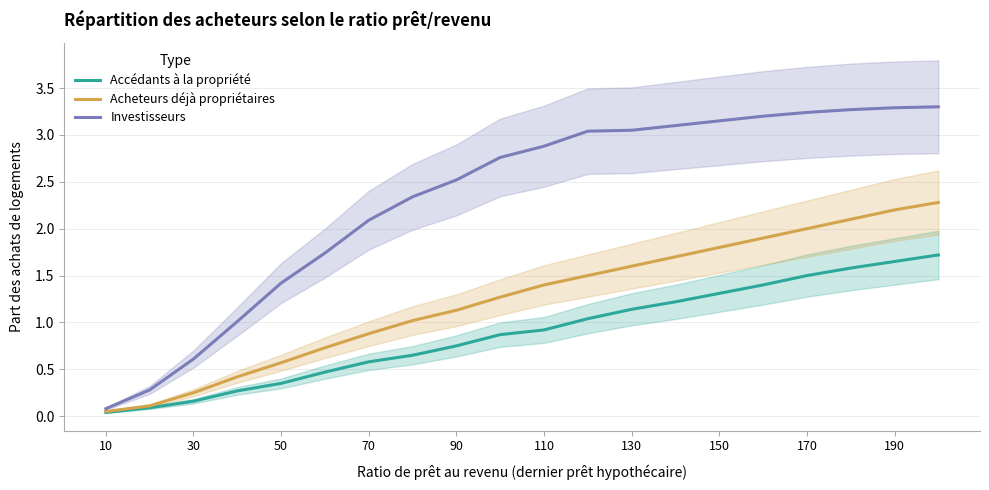

True or false: Accédants à la propriété and Investisseurs intersect in this chart.

False